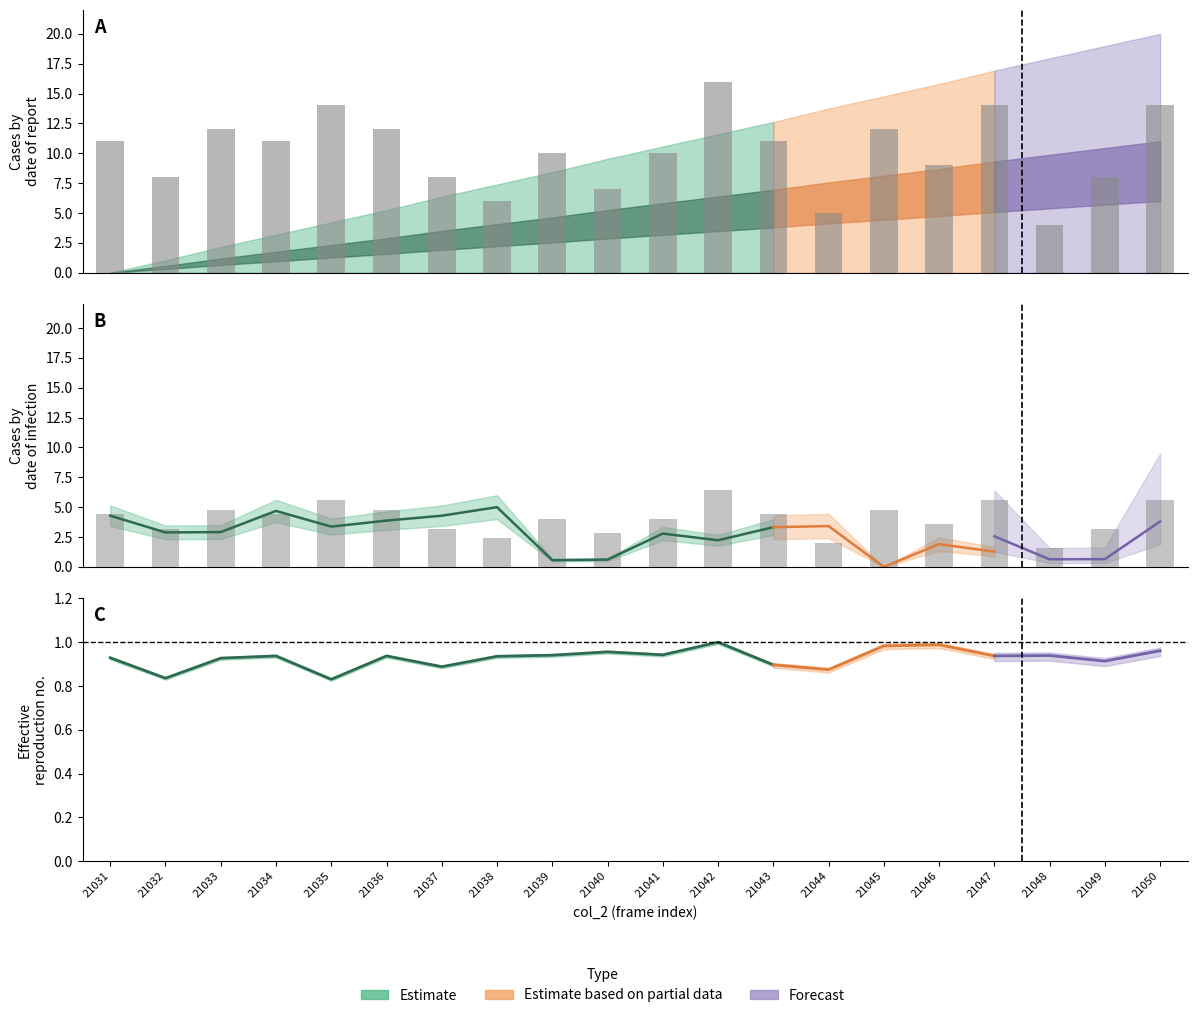

List the labels in order of value, smallest first.

21048, 21044, 21038, 21040, 21032, 21037, 21049, 21046, 21039, 21041, 21031, 21034, 21043, 21033, 21036, 21045, 21035, 21047, 21050, 21042